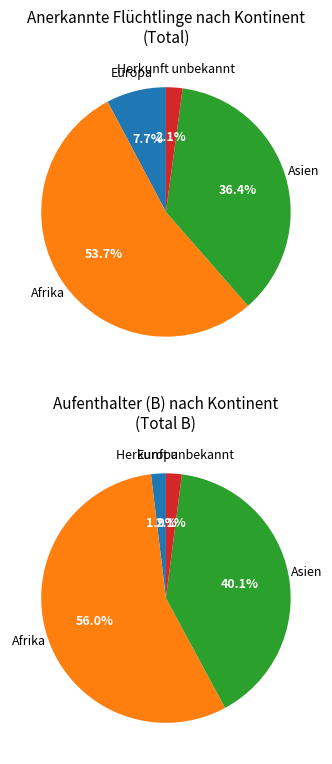

Which has a higher value, Asien or Afrika?

Afrika